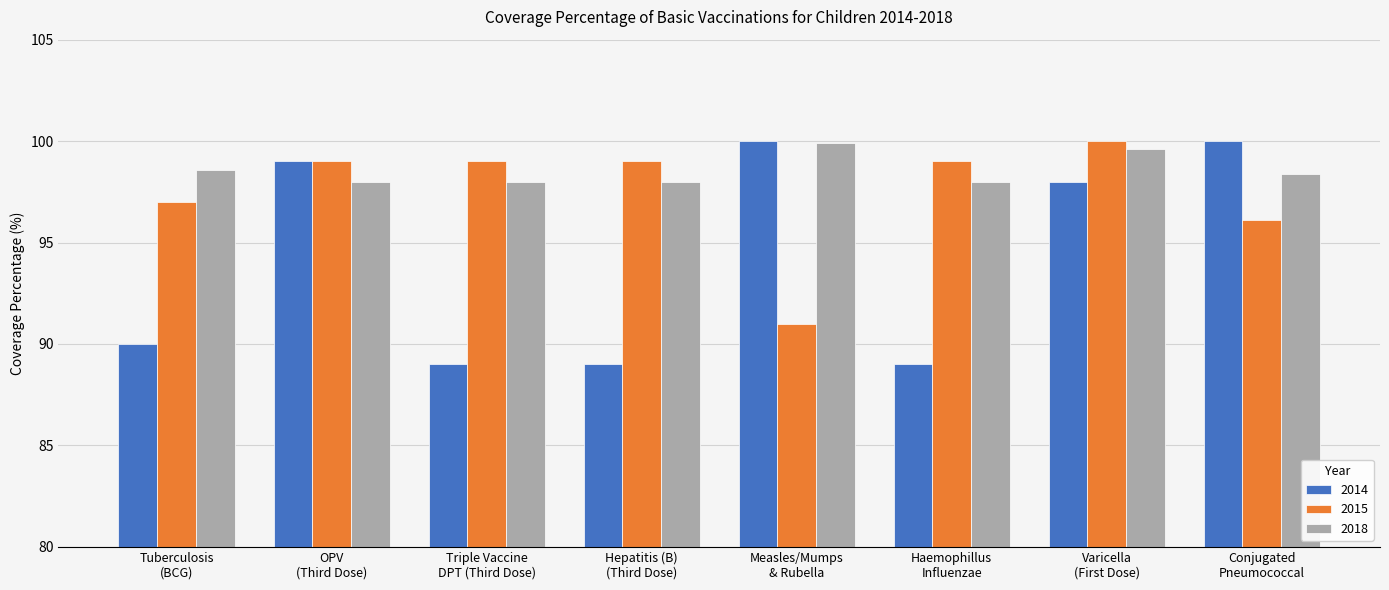

What is the greatest value displayed?

100.0